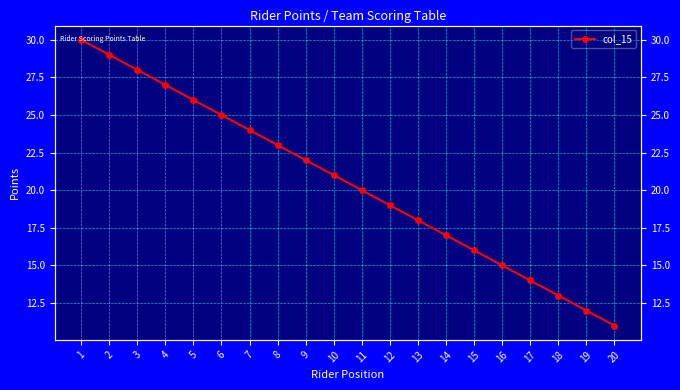

What is the change in value from 3 to 7?

-4